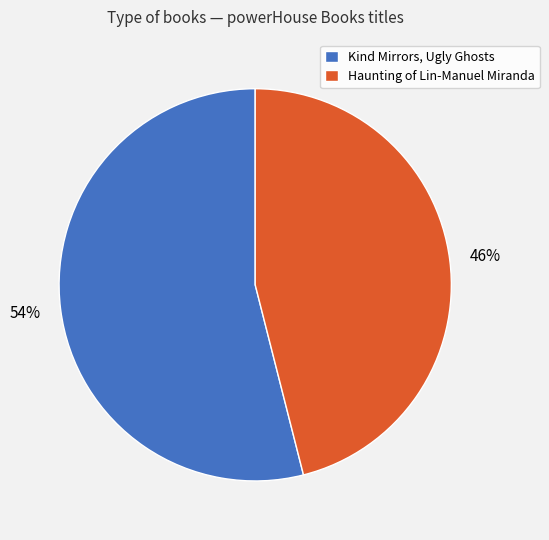

Combined, do Kind Mirrors, Ugly Ghosts and Haunting of Lin-Manuel Miranda account for over 50%?

Yes